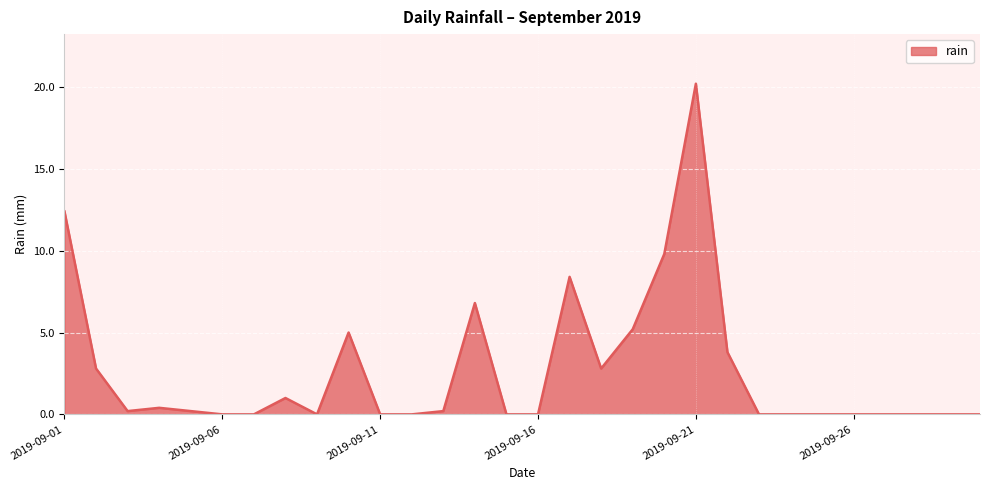

What is the maximum value shown in the chart?

20.2